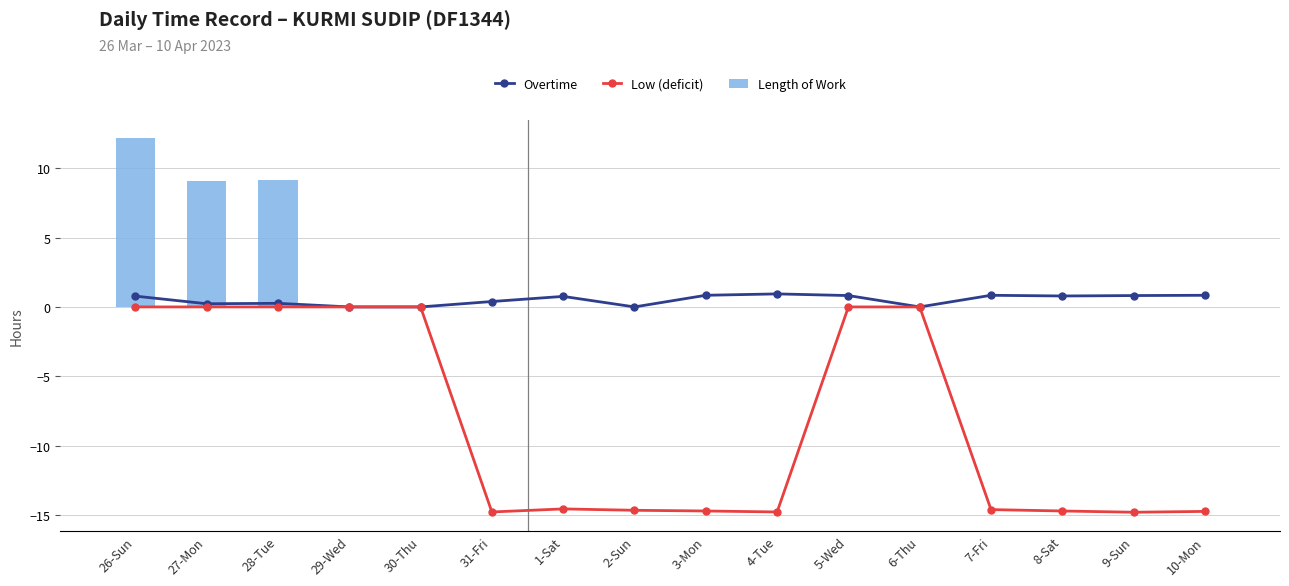

Which has a higher value, 26-Sun or 1-Sat?

26-Sun